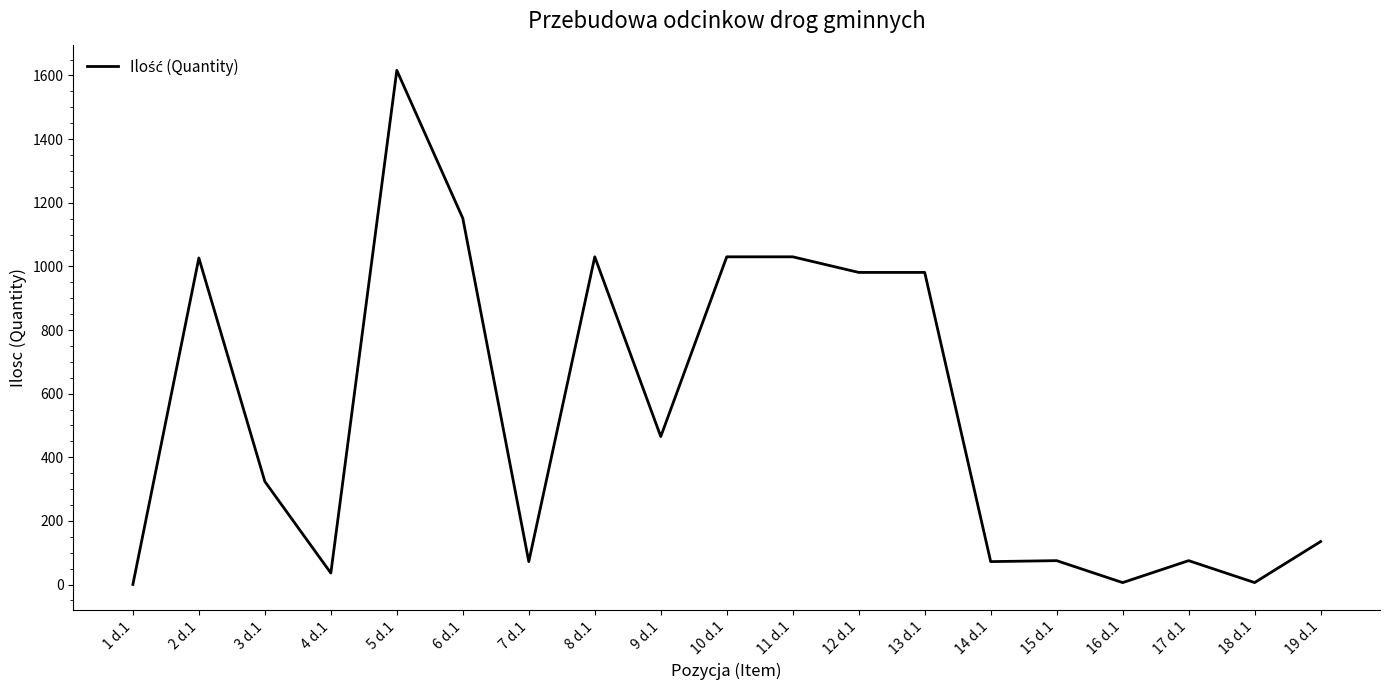

What is the average value?

532.2